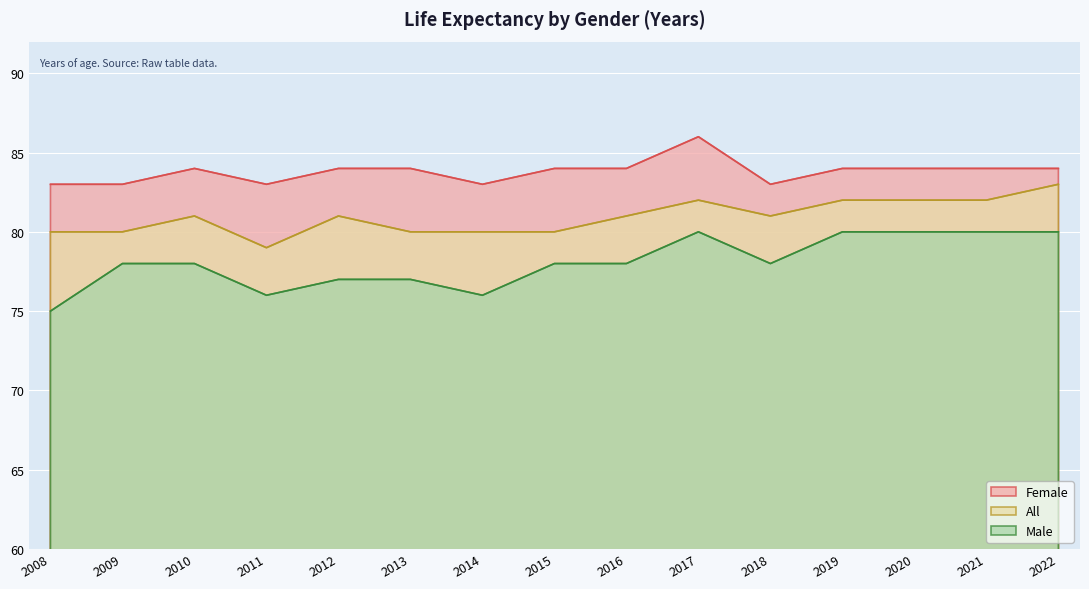

What is the sum of the Female values at 2017 and 2022?

170